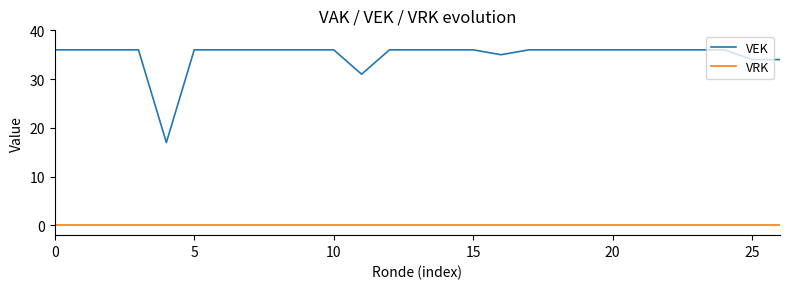

True or false: VEK and VRK cross at least once.

False